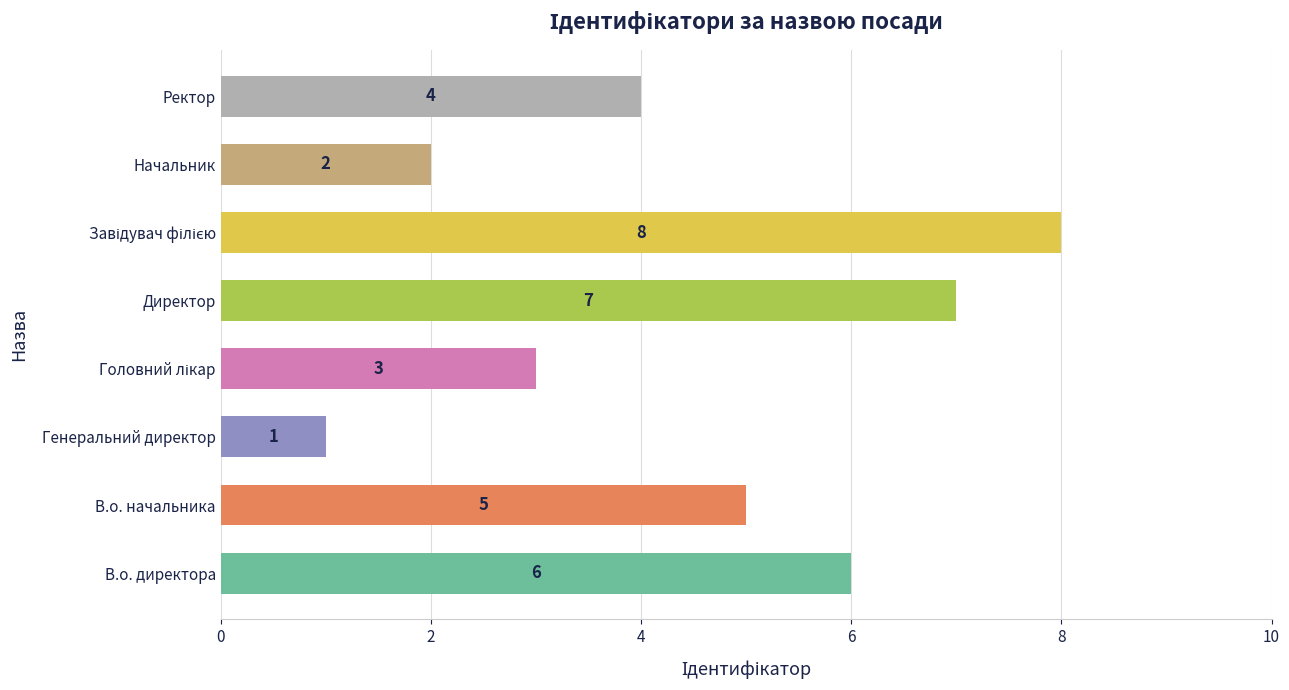

What is the smallest value displayed?

1